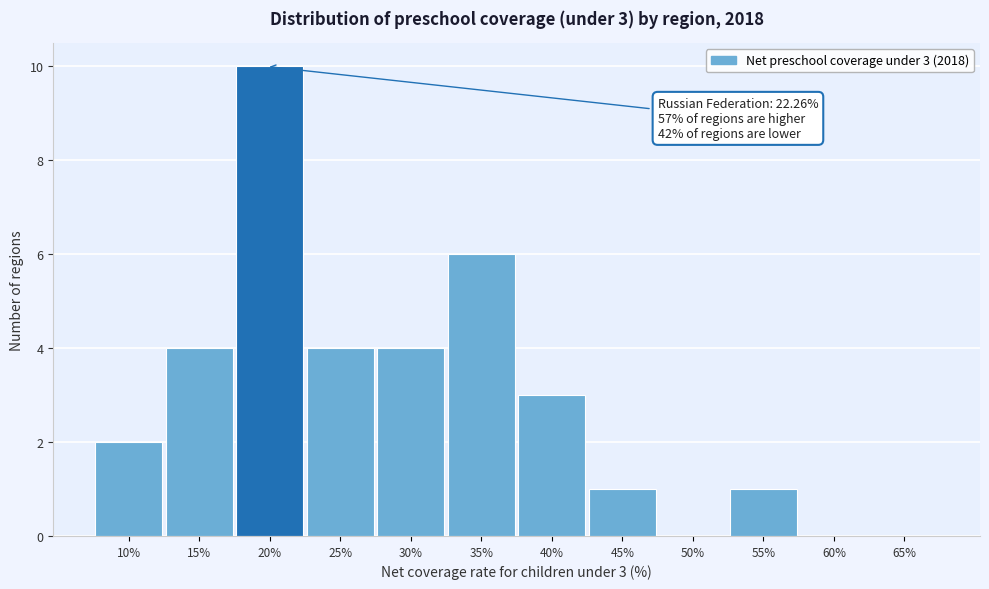

Reading right to left, what are all the values shown in this chart?

65%=0	60%=0	55%=1	50%=0	45%=1	40%=3	35%=6	30%=4	25%=4	20%=10	15%=4	10%=2